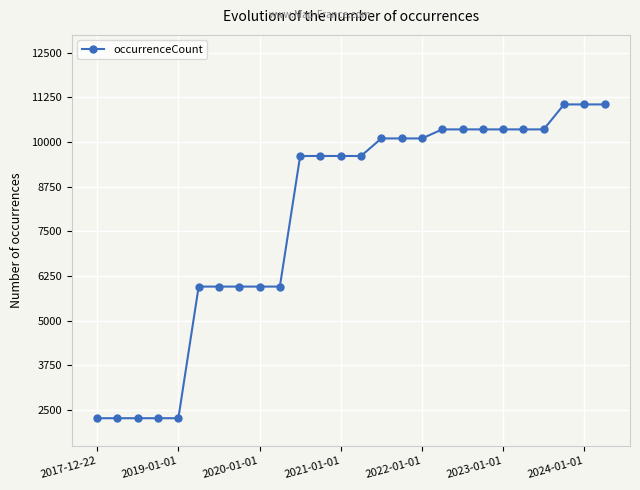

What is the smallest value displayed?

2272